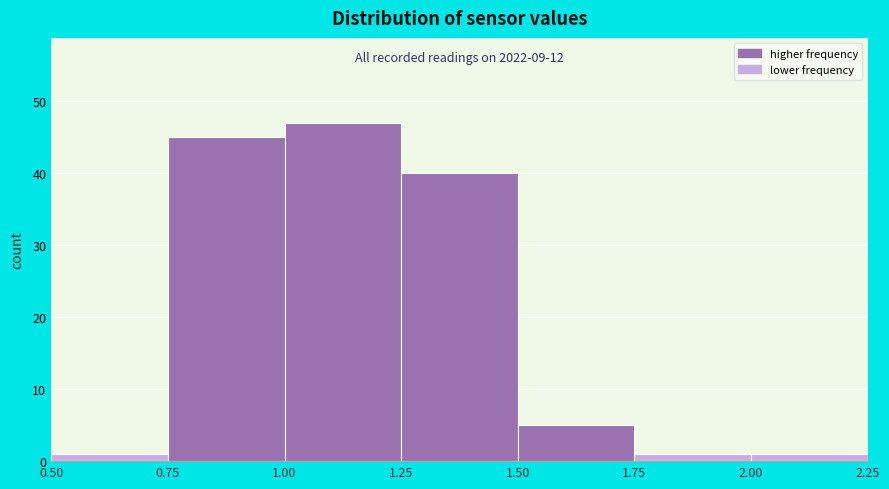

Over which range of the x-axis is the bar tallest?

1.00 to 1.25